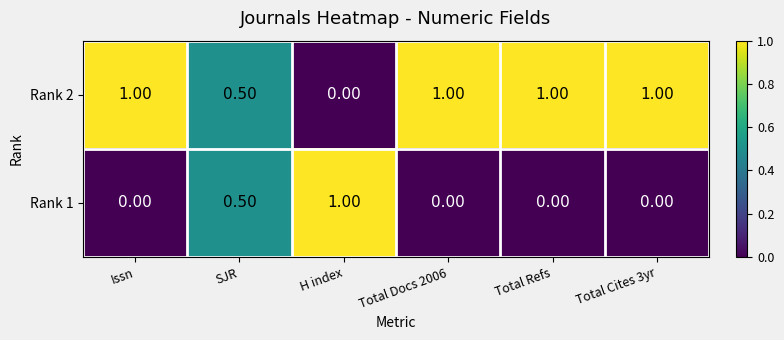

At which label is Rank 2 closest to 0?

H index